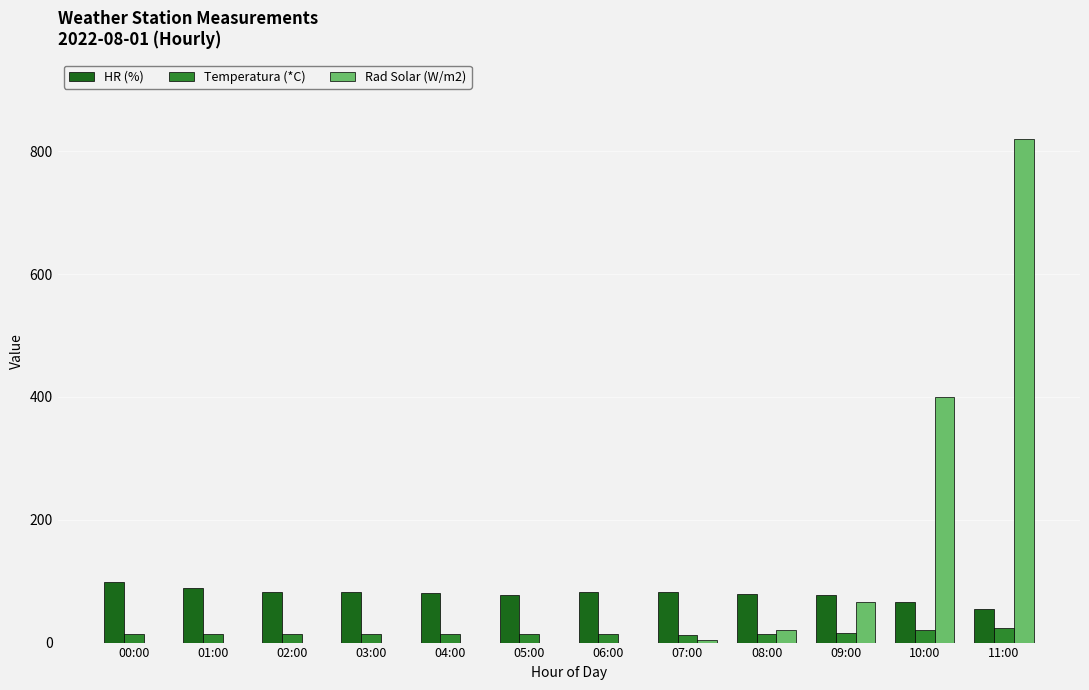

Is the value of Temperatura (*C) at 09:00 greater than the value of HR (%) at 06:00?

No